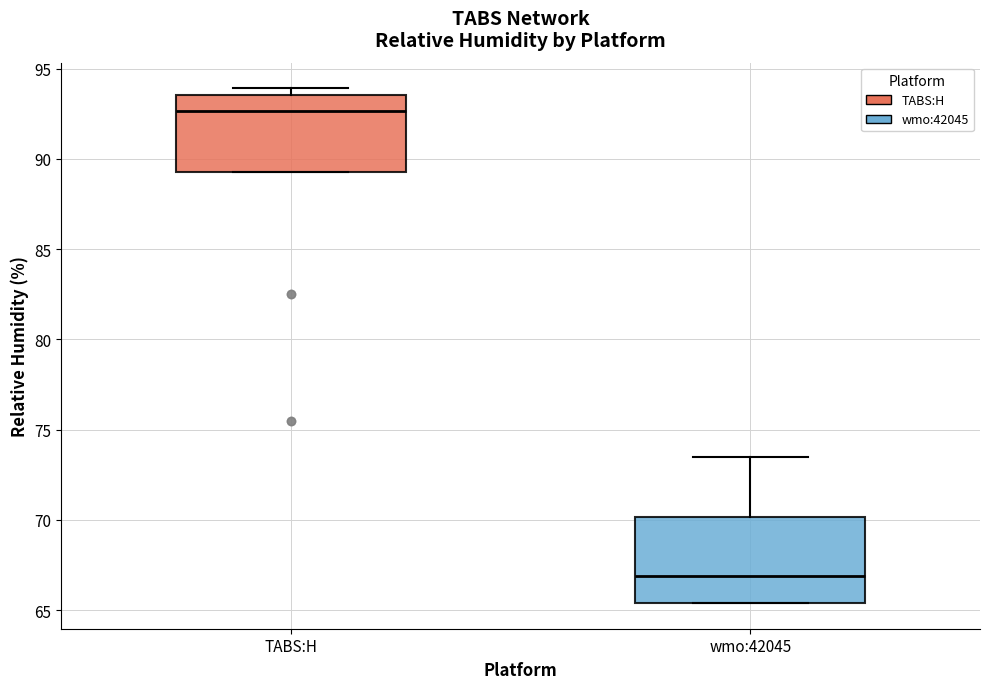

Where is the upper edge of the box for wmo:42045 on the y-axis? The values are not printed on the chart, so give them approximately, as read against the axis.

70.0